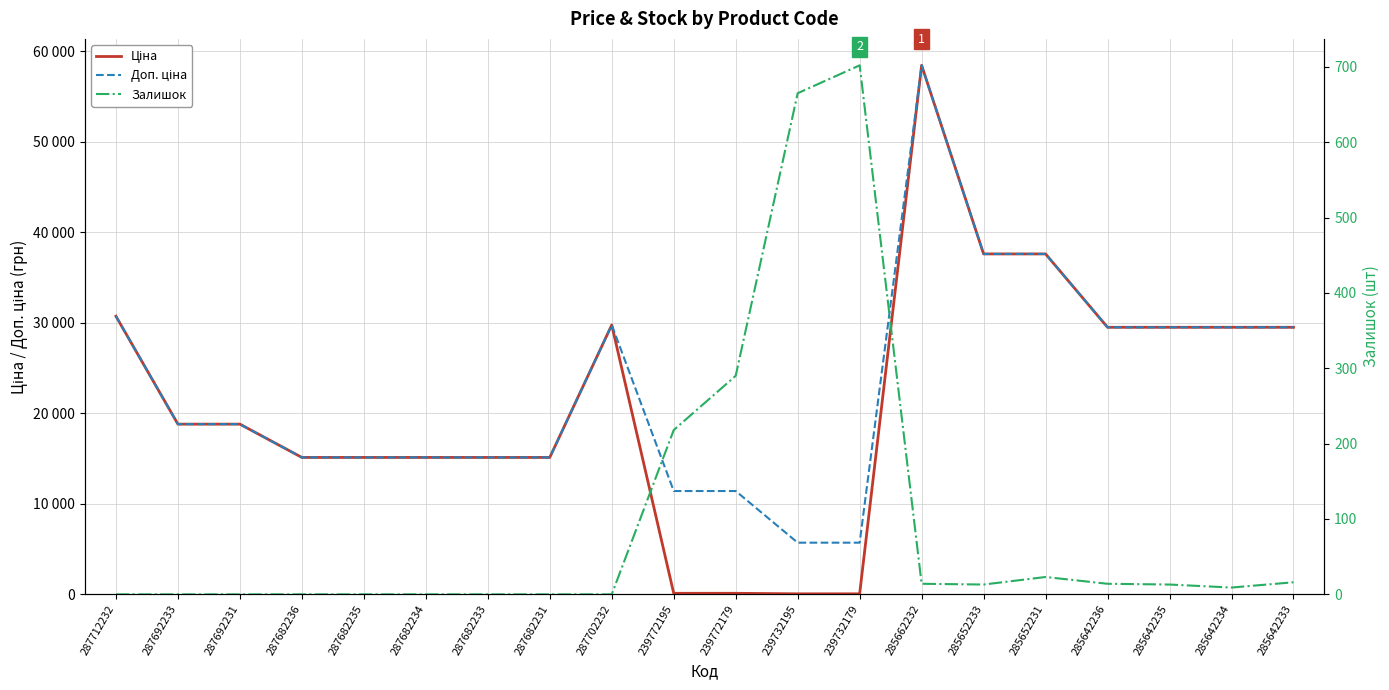

Is it true that Ціна equals 10562.9 at 287682231?

False